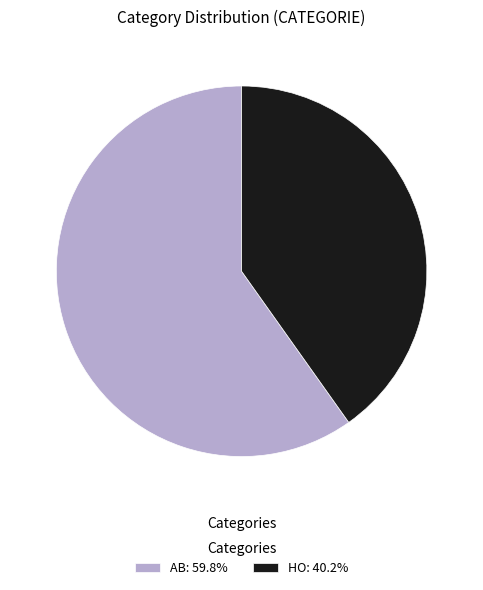

Which category accounts for the majority?

AB